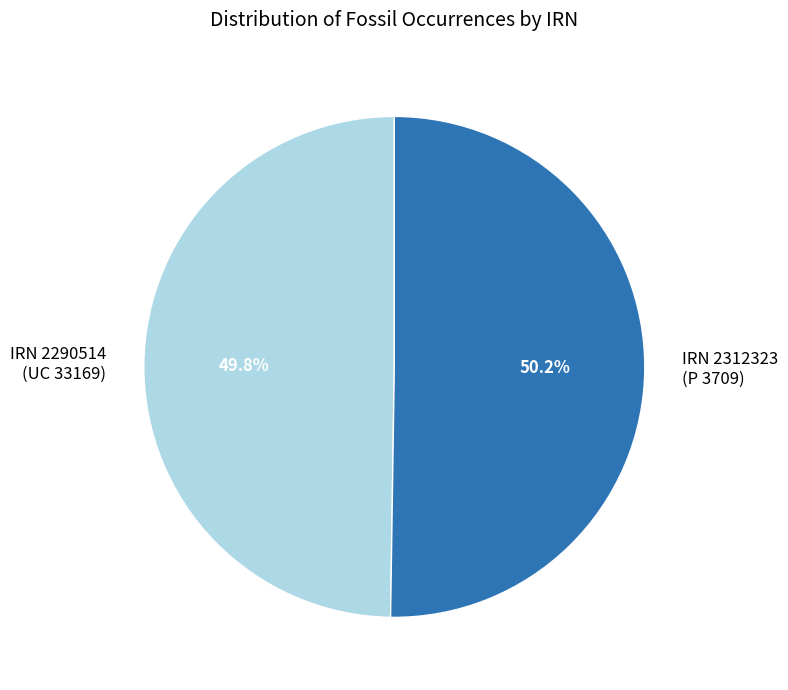

Count the number of slices in the pie.

2